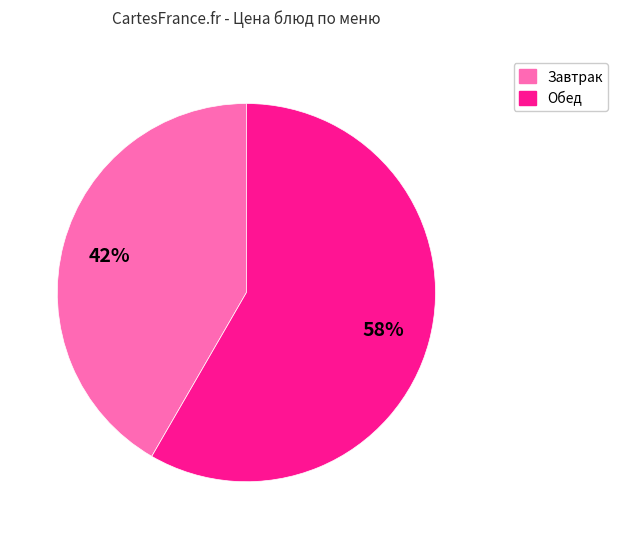

Rank the categories by value from highest to lowest.

Обед, Завтрак